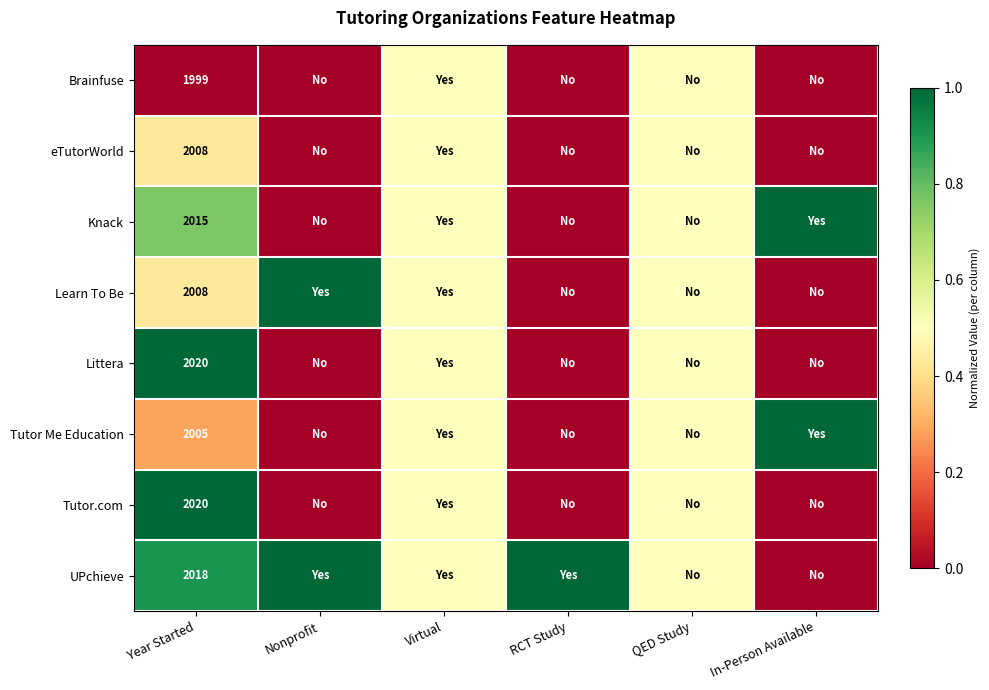

Is the value of UPchieve at Virtual greater than the value of Knack at QED Study?

No